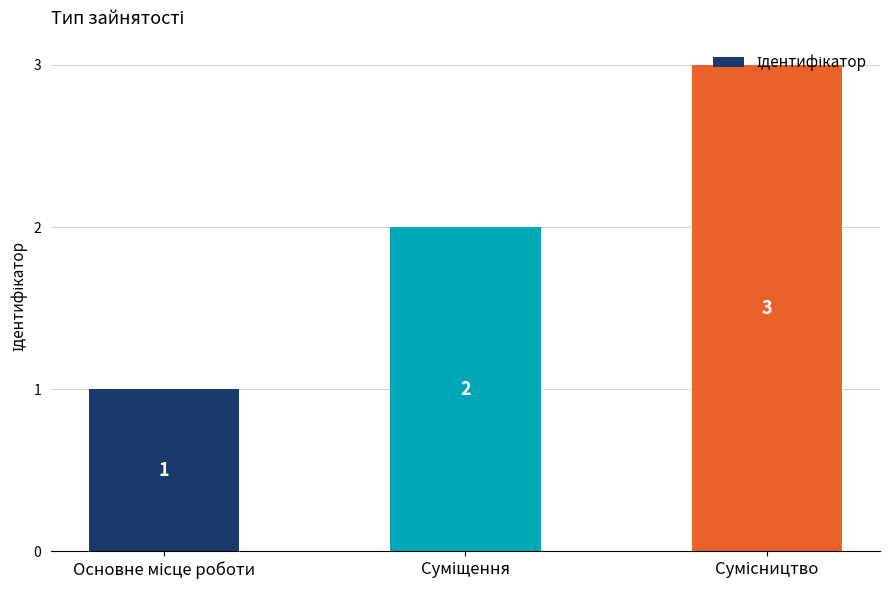

Count the values in the range 1 to 3.

3